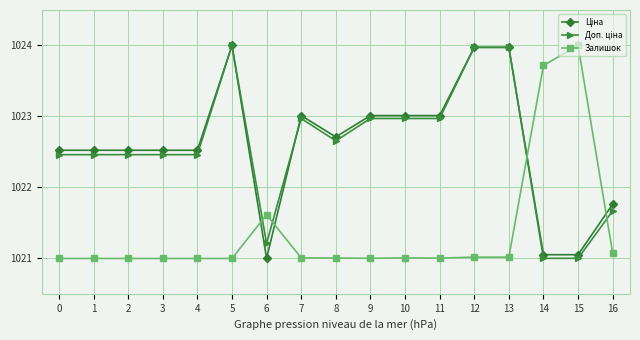

The Залишок series shows 299.8 at 14. True or false?

False